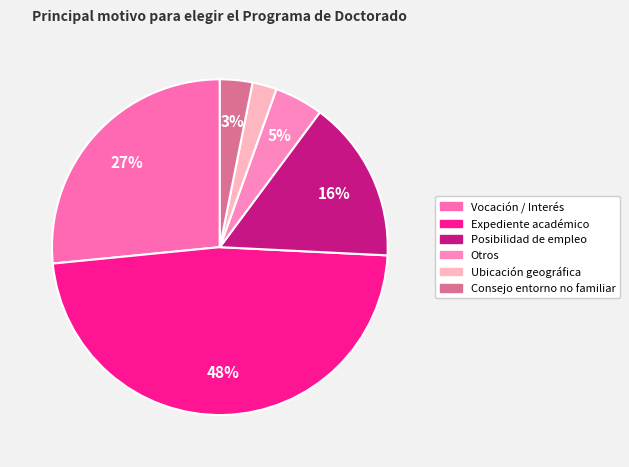

Count the number of slices in the pie.

6